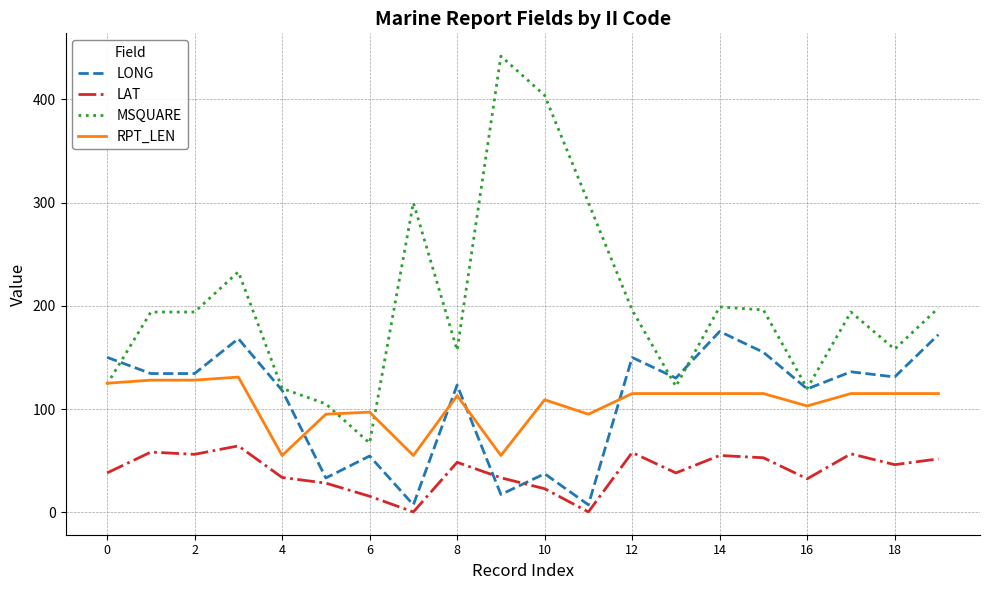

Does the chart have visible grid lines?

Yes